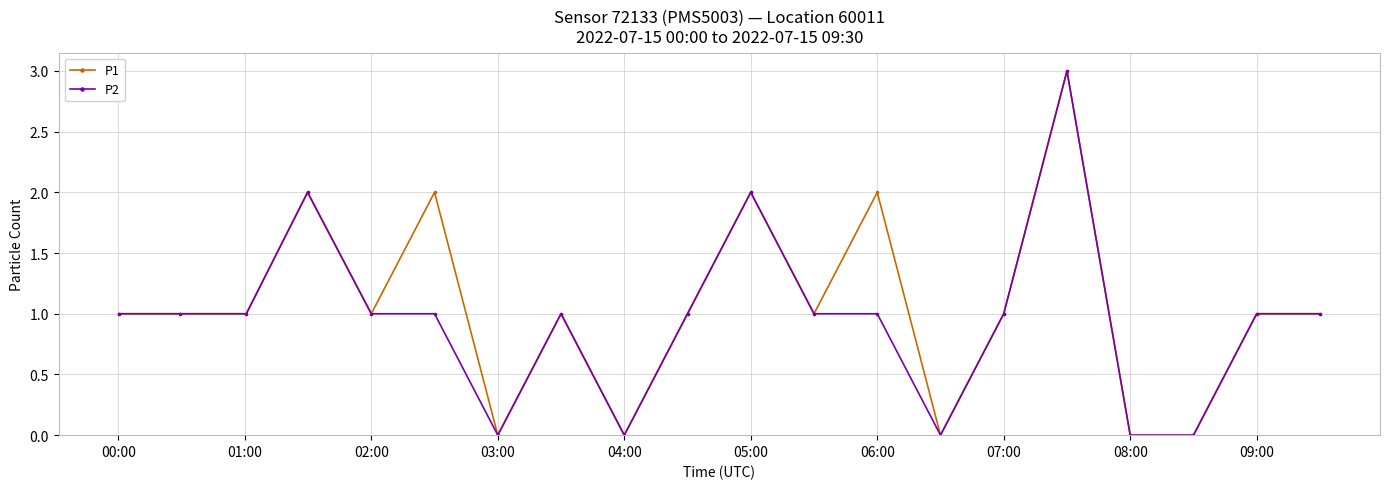

What is the greatest value displayed?

3